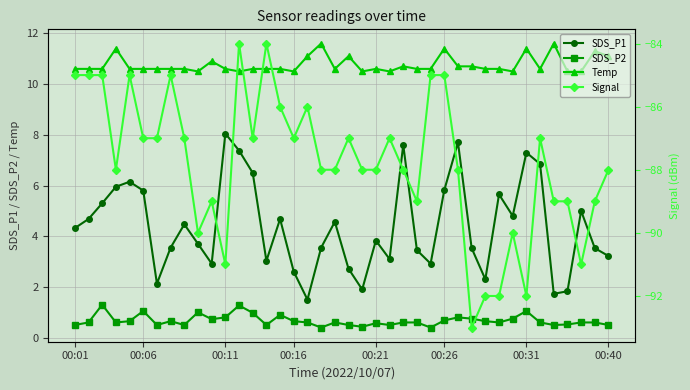

True or false: Temp and SDS_P1 cross at least once.

False